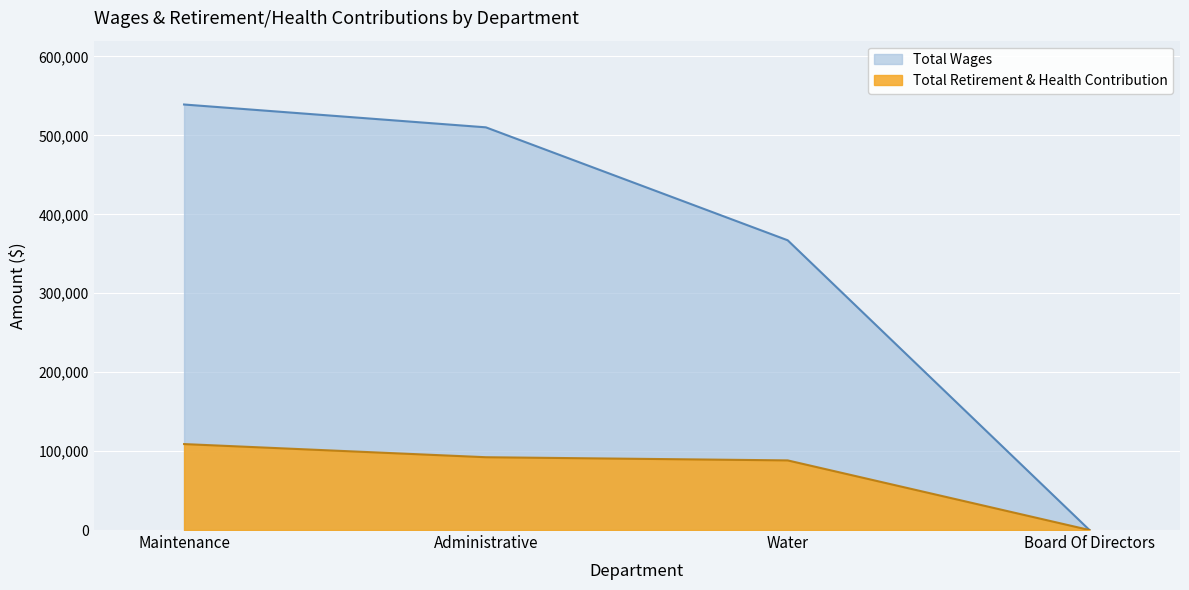

Which series has the widest spread of values?

Total Wages